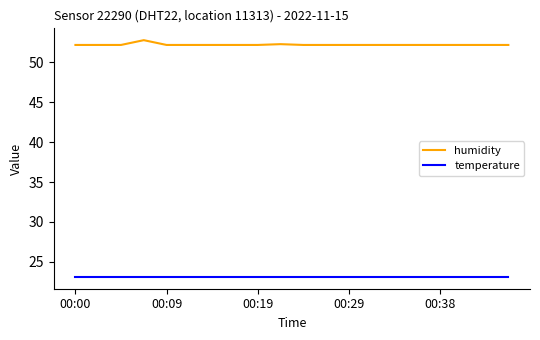

What is the highest value of the temperature series?

23.1